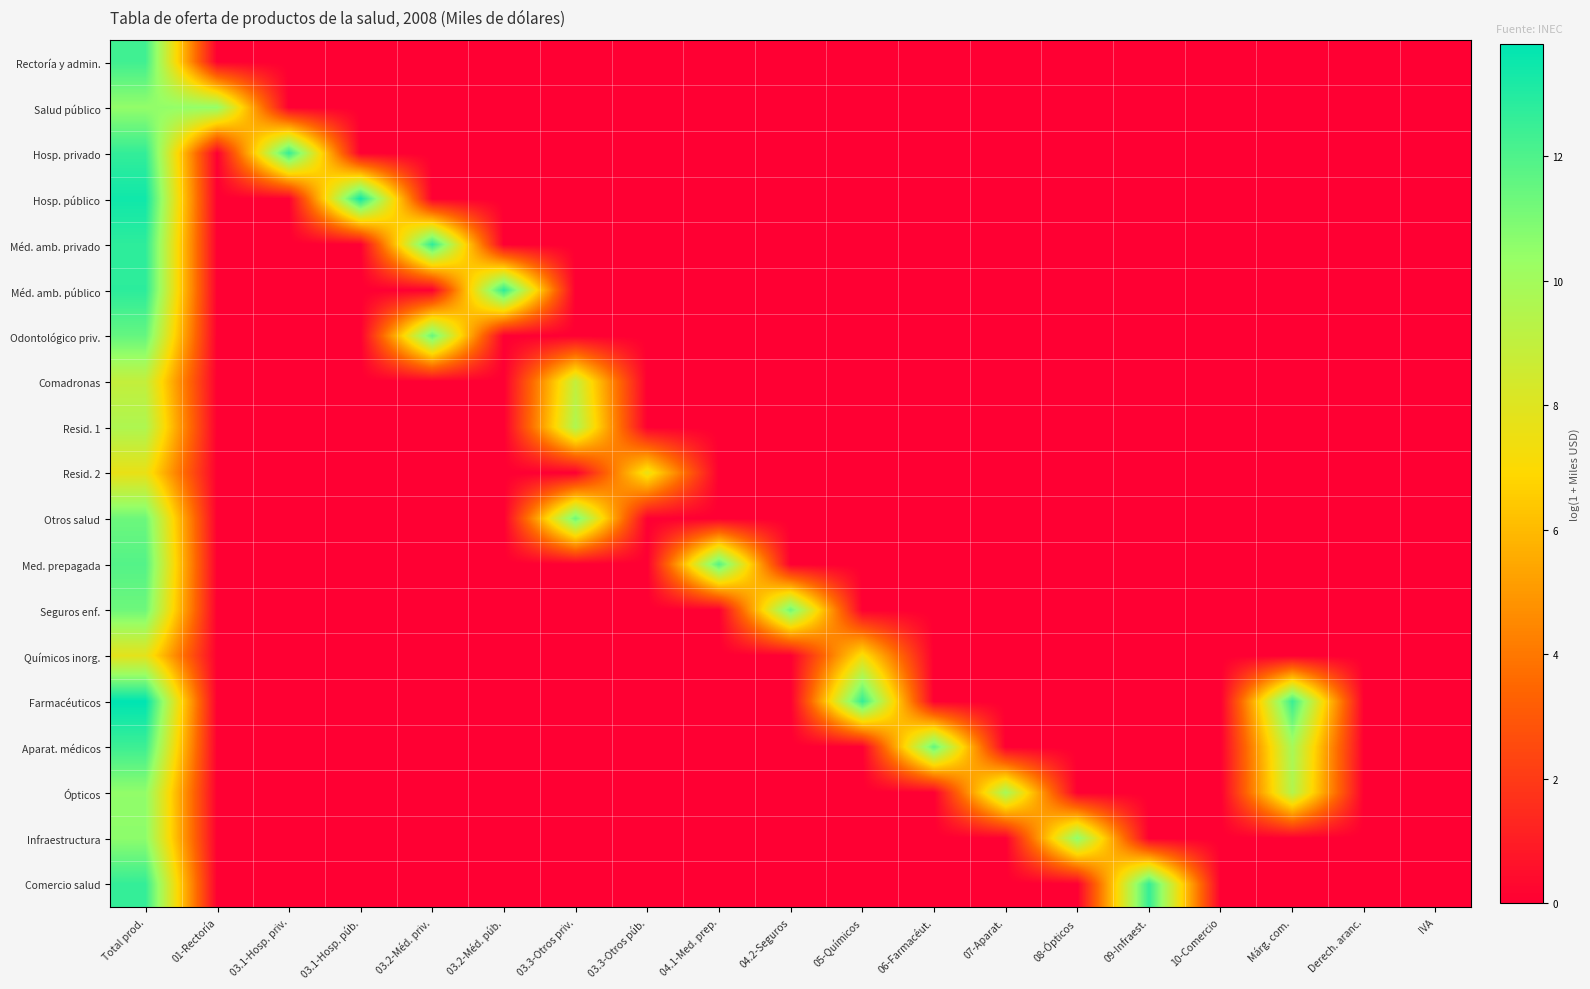

Which series has the largest range (max minus min)?

Farmacéuticos